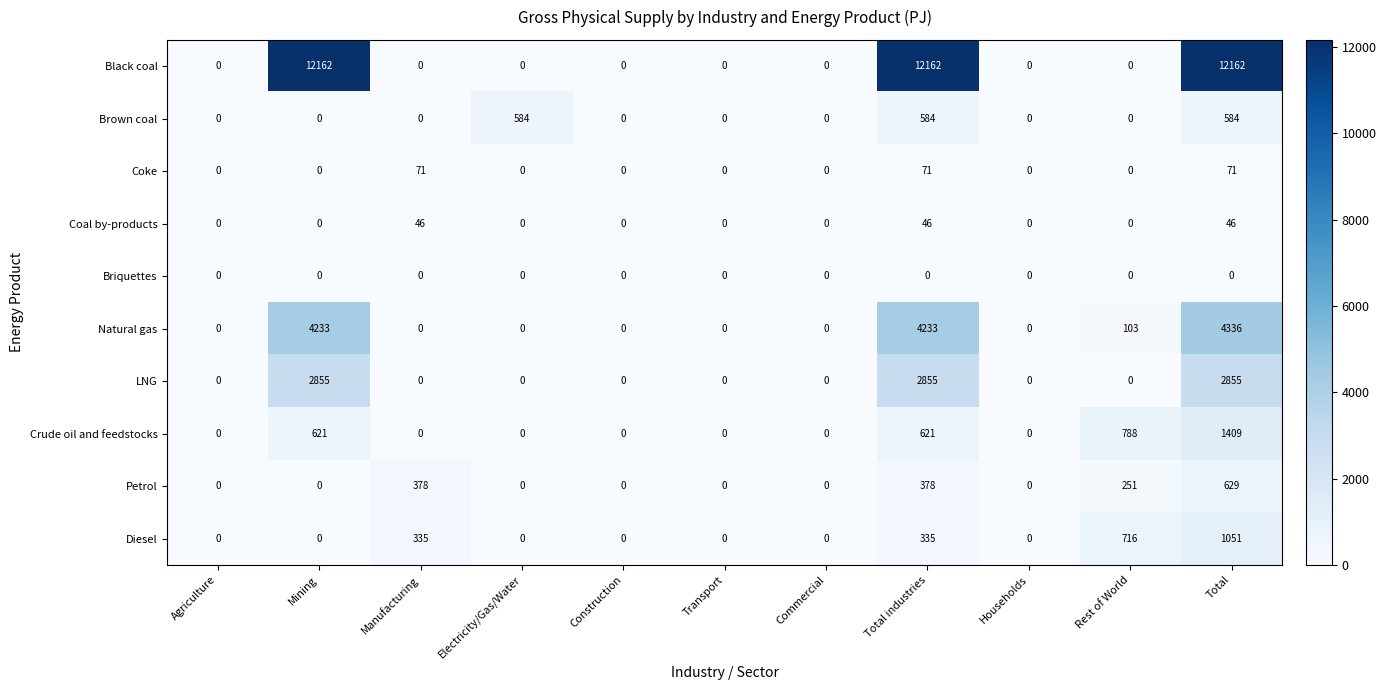

List the series in order of their peak value, lowest first.

Briquettes, Coal by-products, Coke, Brown coal, Petrol, Diesel, Crude oil and feedstocks, LNG, Natural gas, Black coal